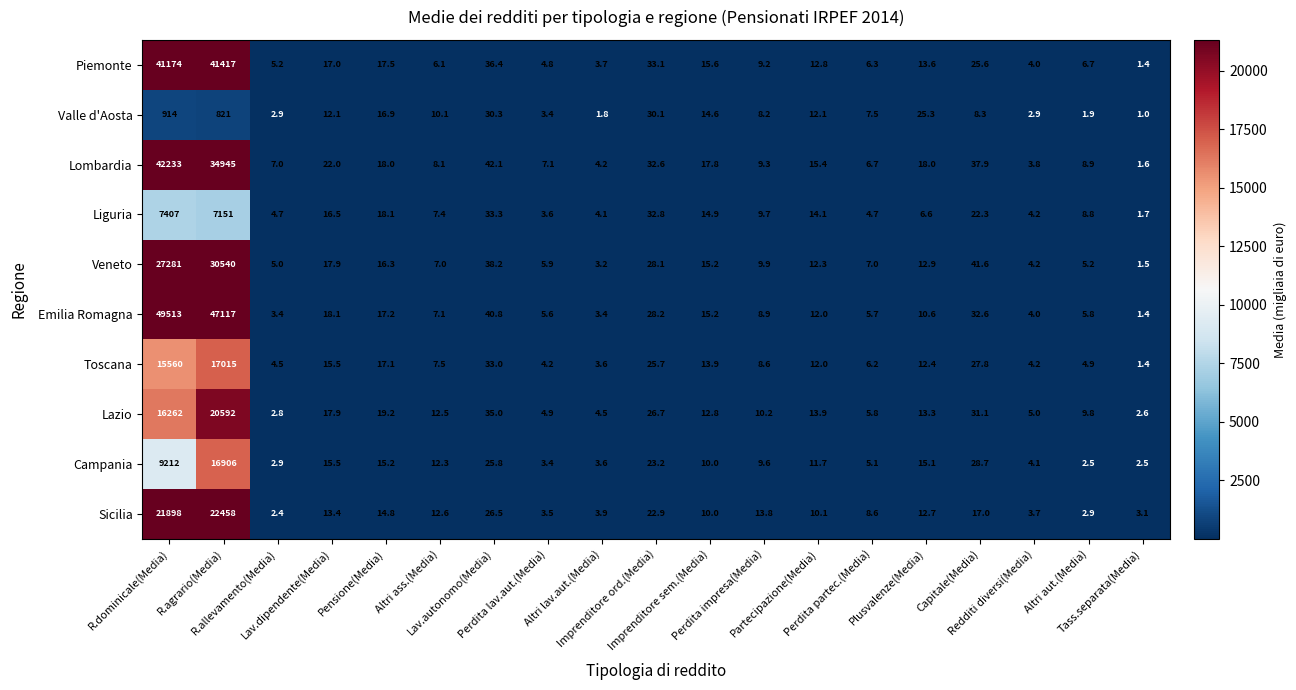

Which series has the largest total across all categories?

Emilia Romagna